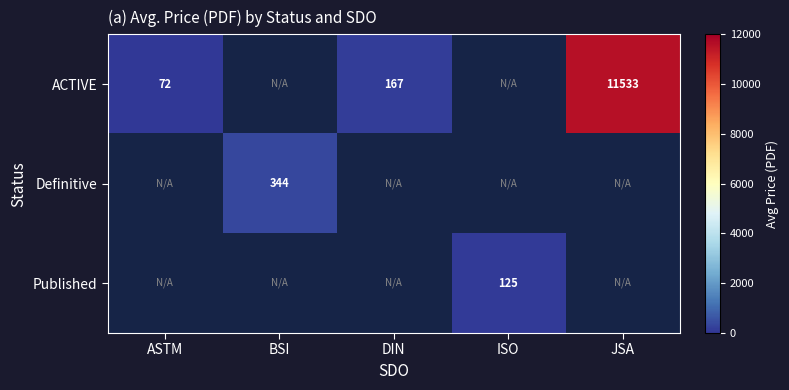

True or false: ACTIVE has a value of 38 at DIN.

False